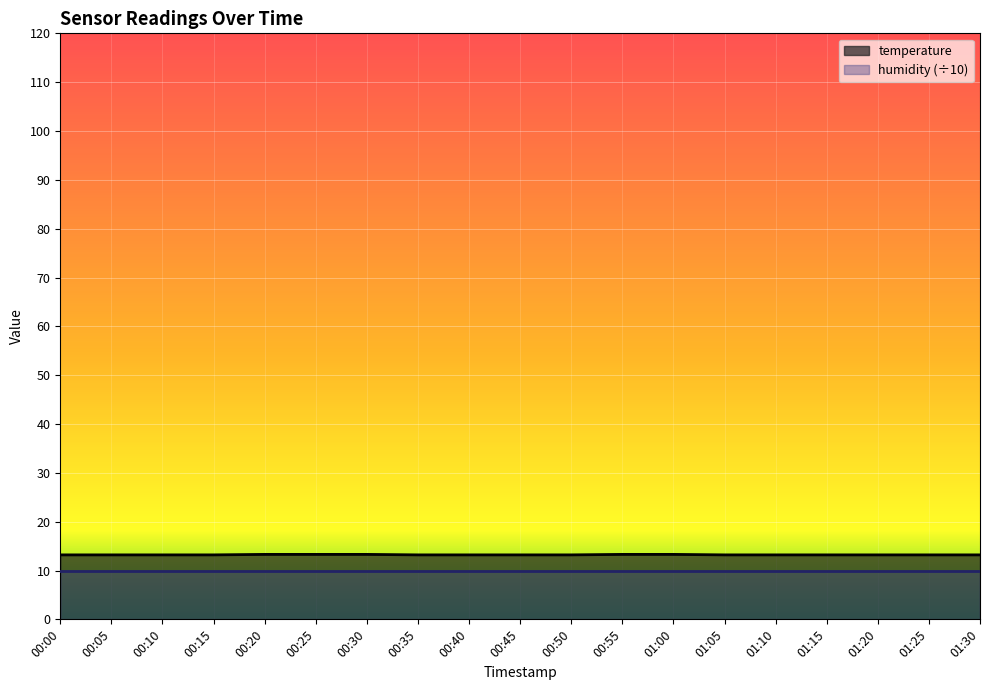

Reading left to right, extract all data points from this chart.

00:00=13.2	00:05=13.2	00:10=13.2	00:15=13.2	00:20=13.3	00:25=13.3	00:30=13.3	00:35=13.2	00:40=13.2	00:45=13.2	00:50=13.2	00:55=13.3	01:00=13.3	01:05=13.2	01:10=13.2	01:15=13.2	01:20=13.2	01:25=13.2	01:30=13.2